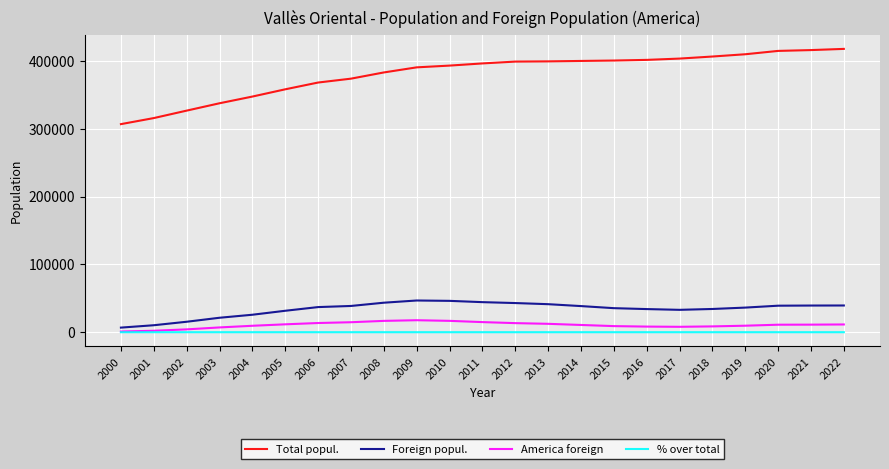

Is it true that Total popul. equals 392921.0 at 2010?

True